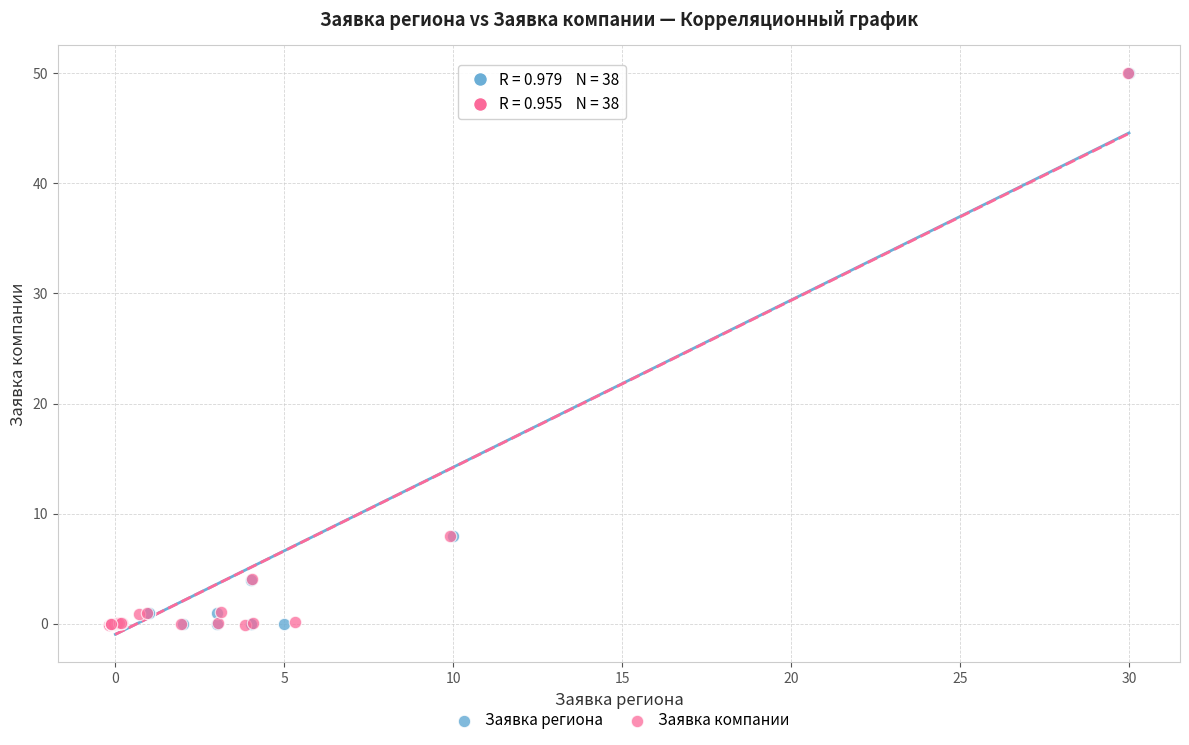

Which series has the widest spread of Y values?

Заявка компании